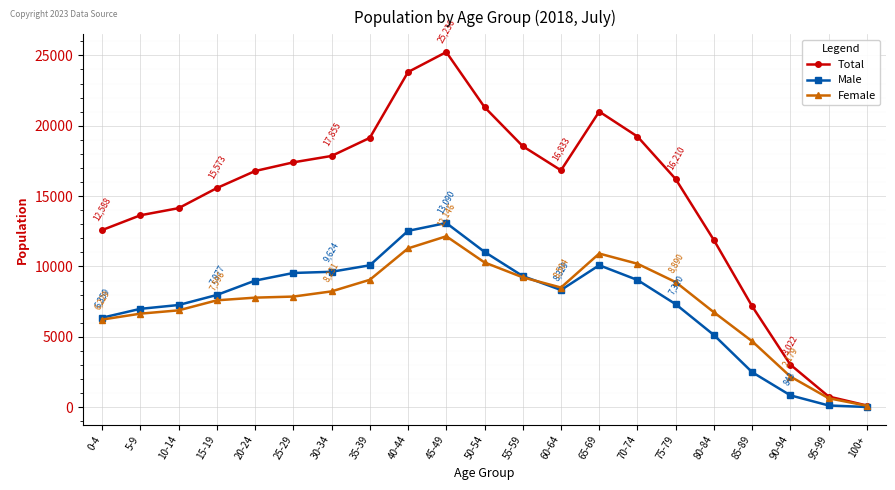

Which series changed the most between 25-29 and 95-99?

Total